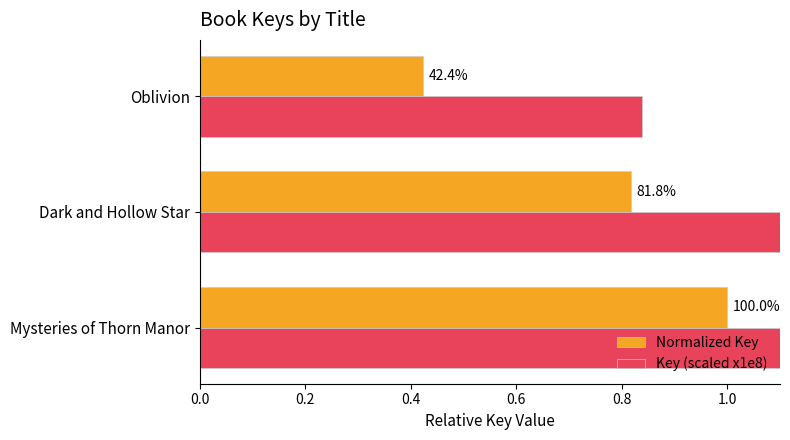

Rank the series at Mysteries of Thorn Manor from lowest to highest value.

Normalized Key, Key (scaled x1e8)